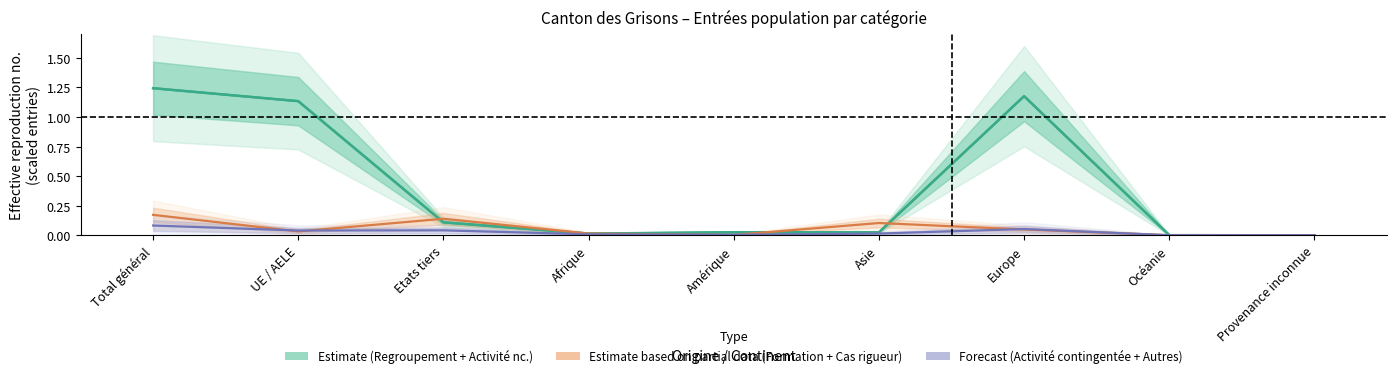

What is the difference between the maximum and minimum values?

1.2